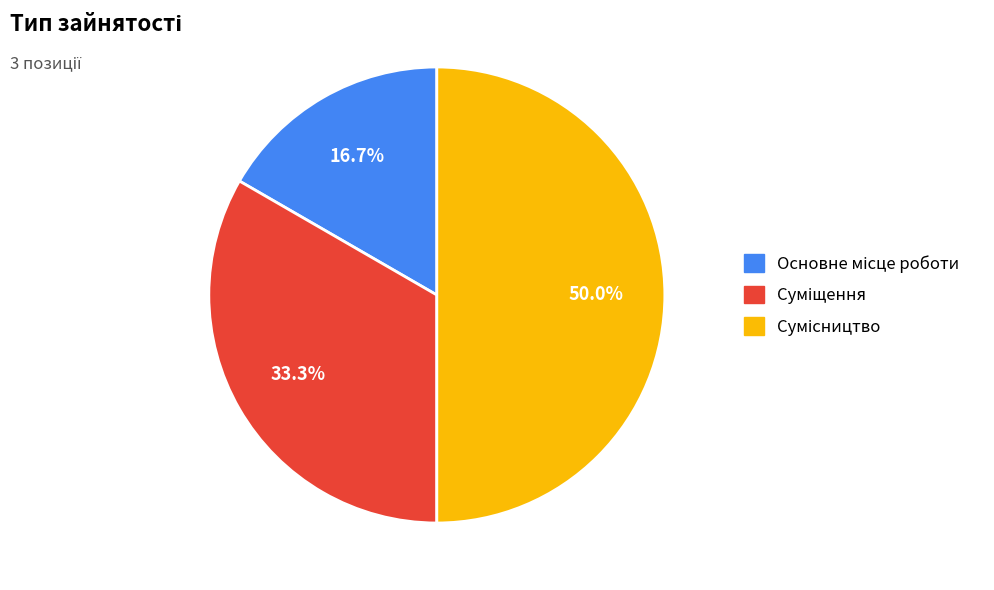

What percentage do Основне місце роботи and Суміщення together represent?

50.0%